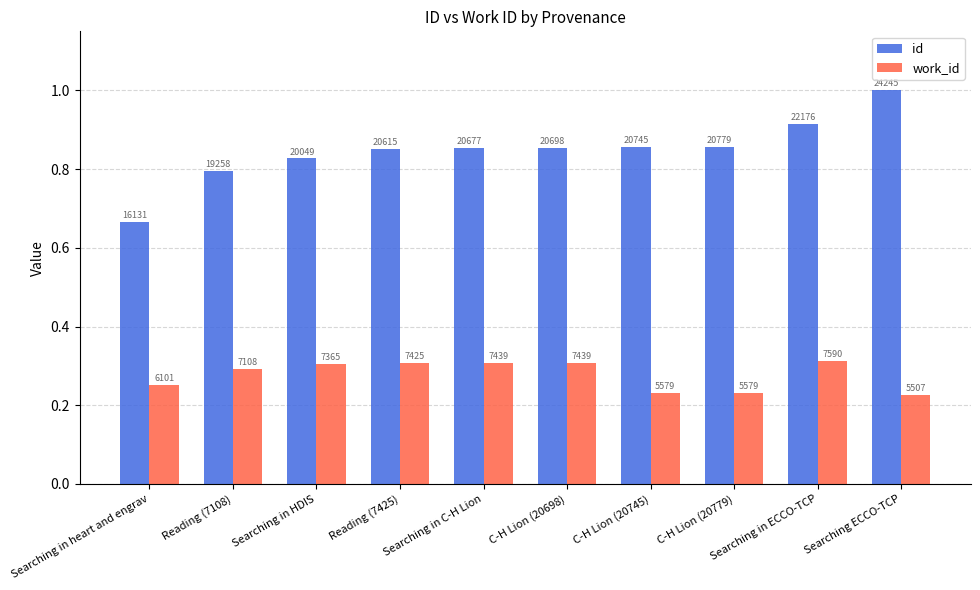

The id series shows 0.4 at Searching in heart and engrav. True or false?

False